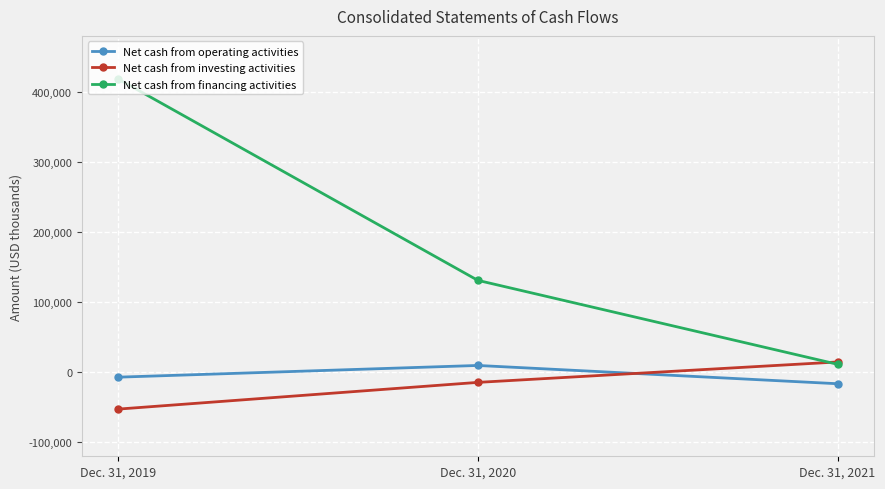

Which series changed the most between Dec. 31, 2020 and Dec. 31, 2021?

Net cash from financing activities